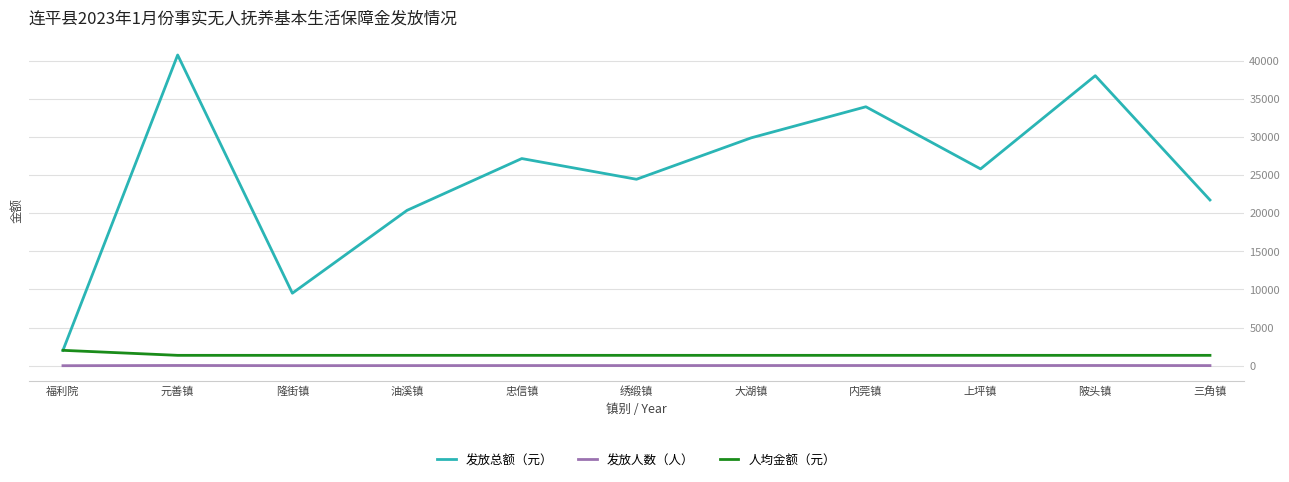

At which category does the chart reach its peak across all series?

元善镇